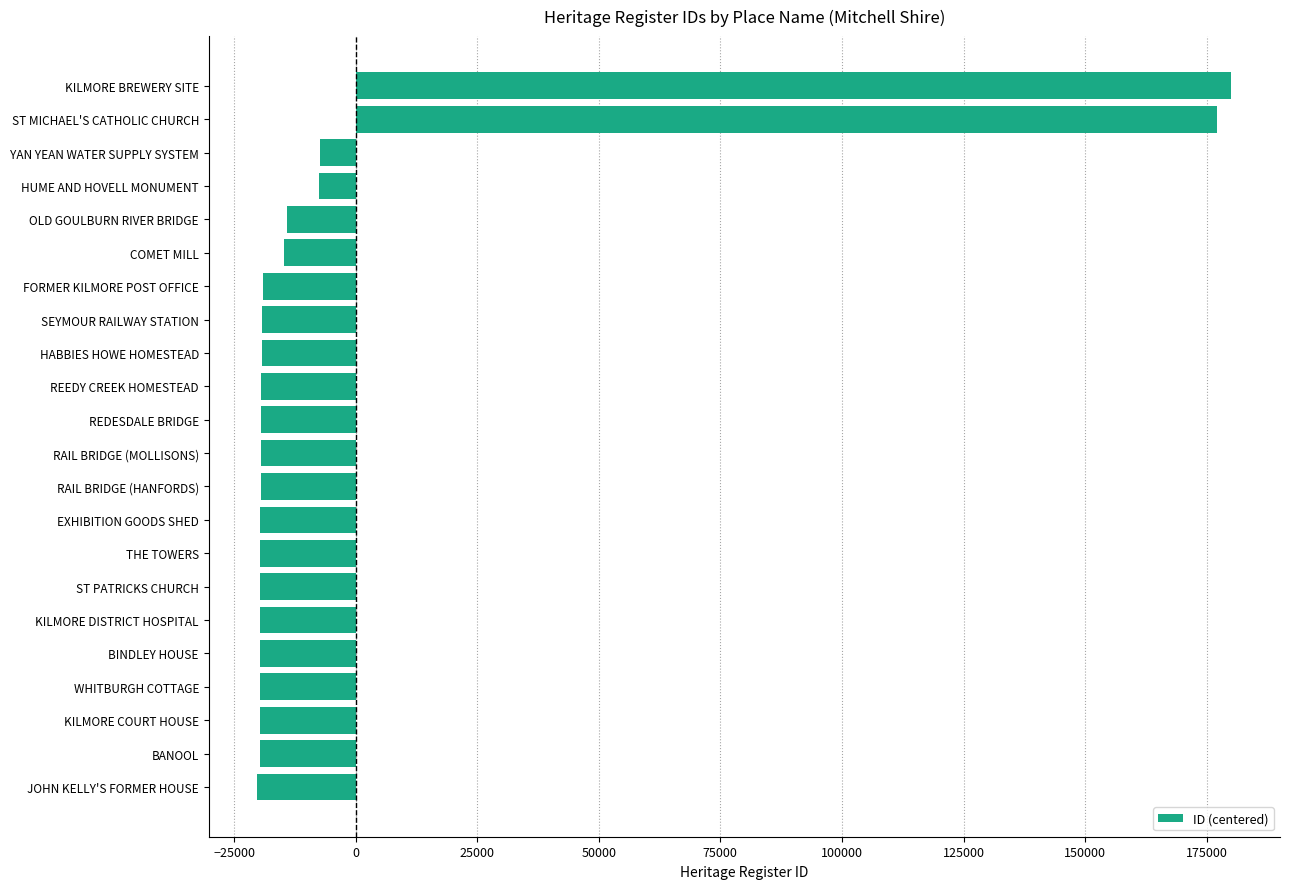

What is the difference between the maximum and minimum values?

200274.0